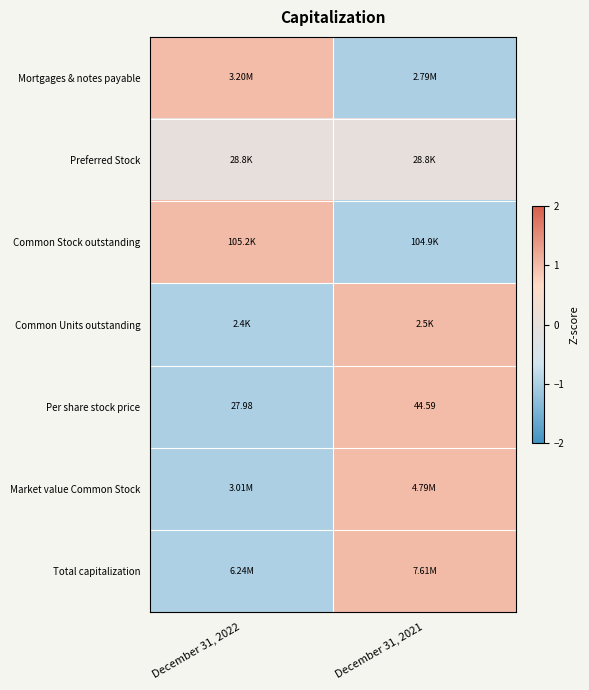

At which label does Preferred Stock reach its peak?

December 31, 2022